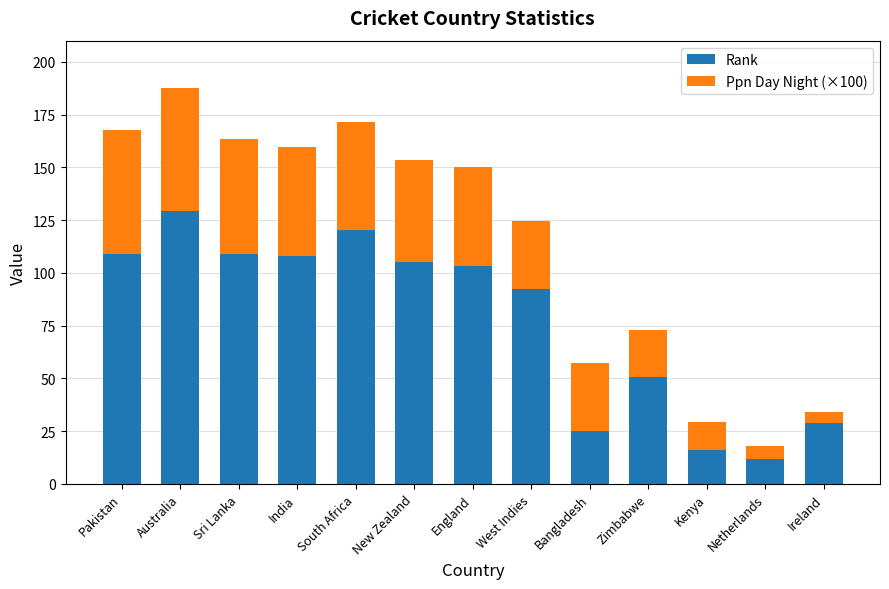

At which label does Rank reach its peak?

Australia